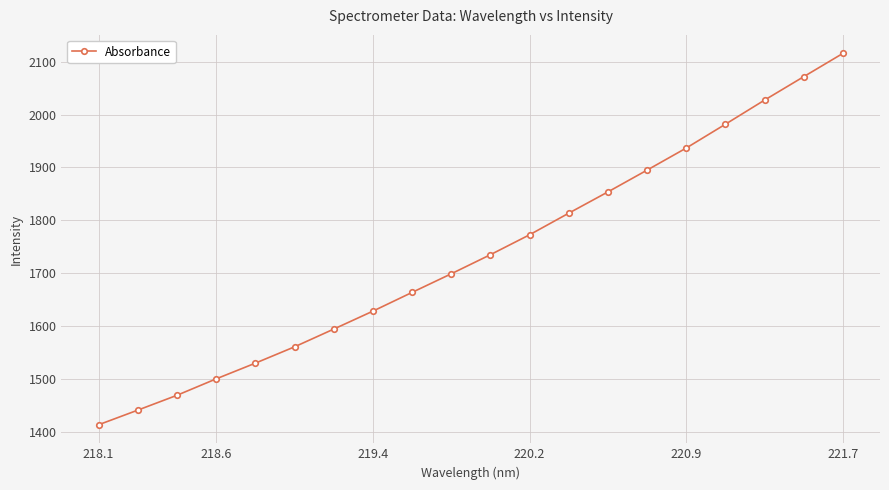

What is the average value?

1735.2